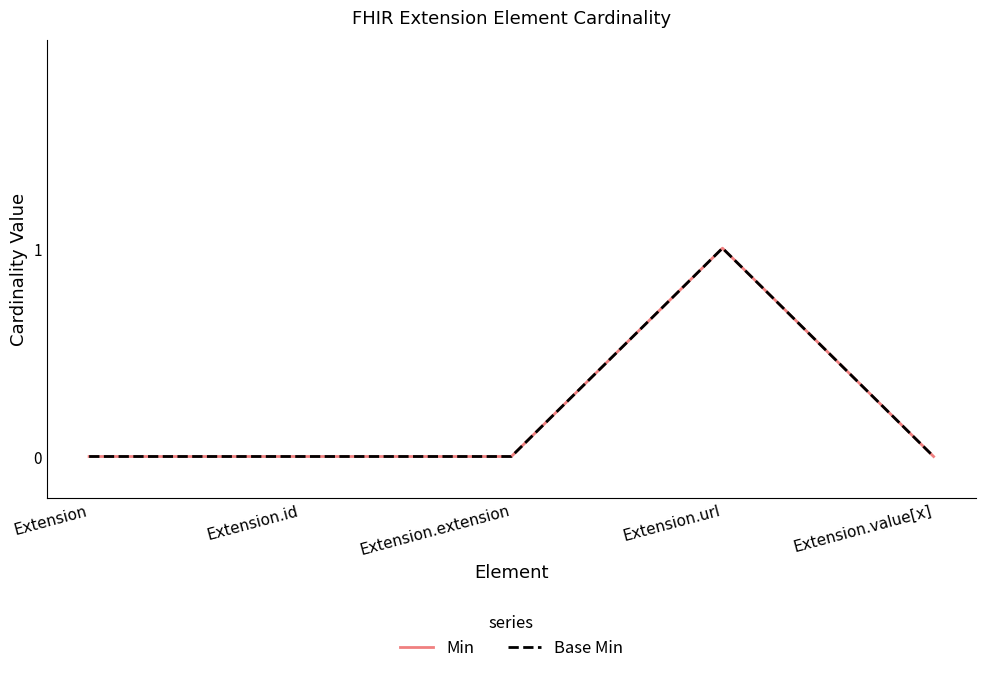

Reading right to left, extract all data points from this chart.

Min: 0	1	0	0	0
Base Min: 0	1	0	0	0